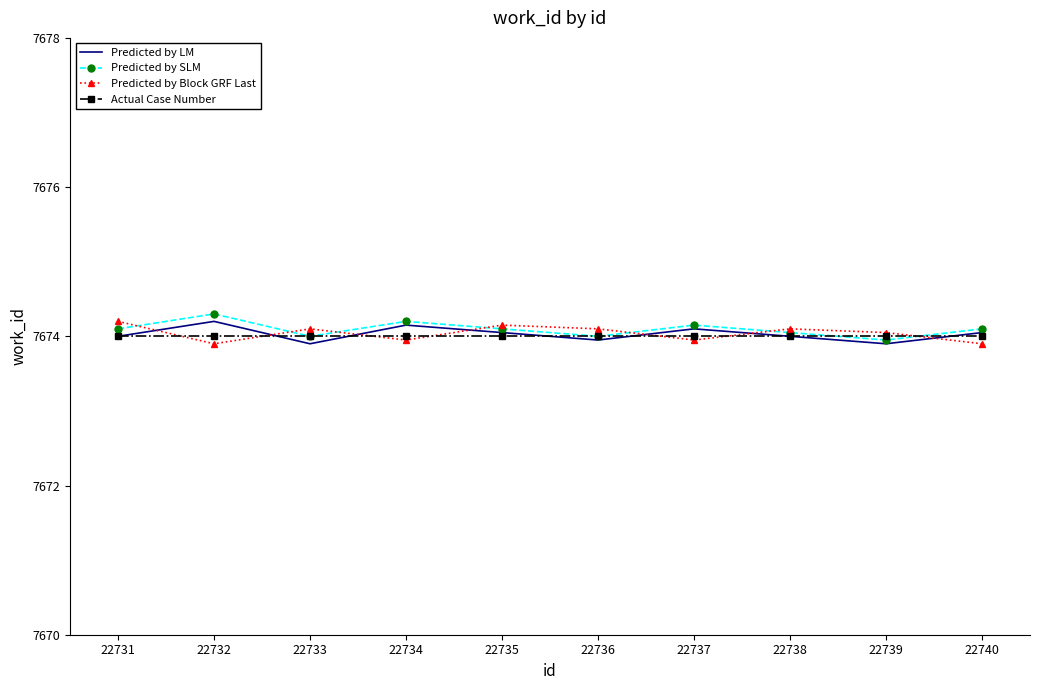

What is the lowest value of the Actual Case Number series?

7674.0